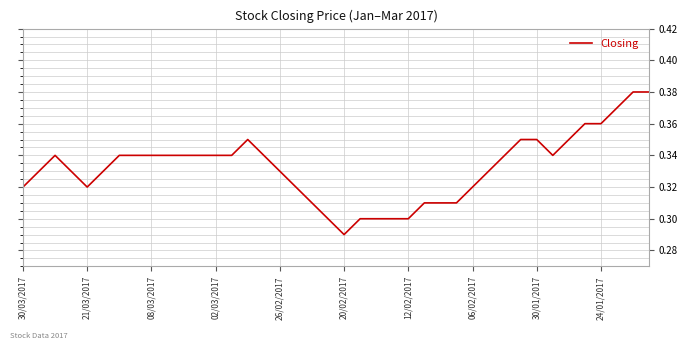

What is the difference between the maximum and minimum values?

0.1